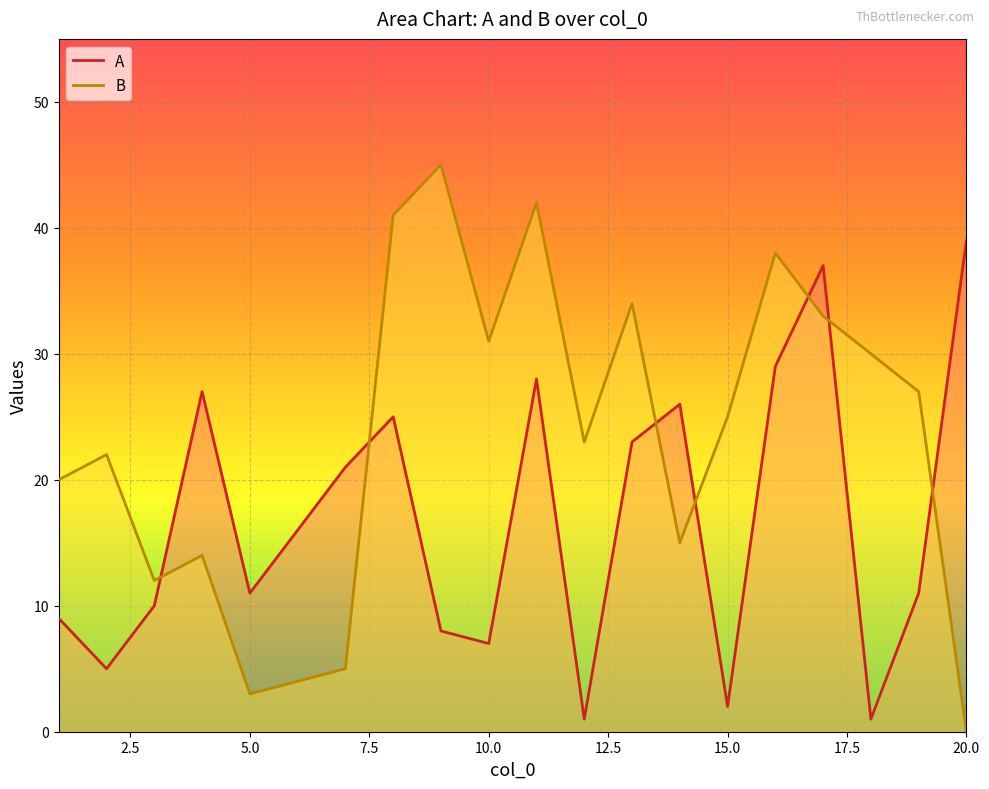

What is the difference between the maximum and minimum values in the A series?

38